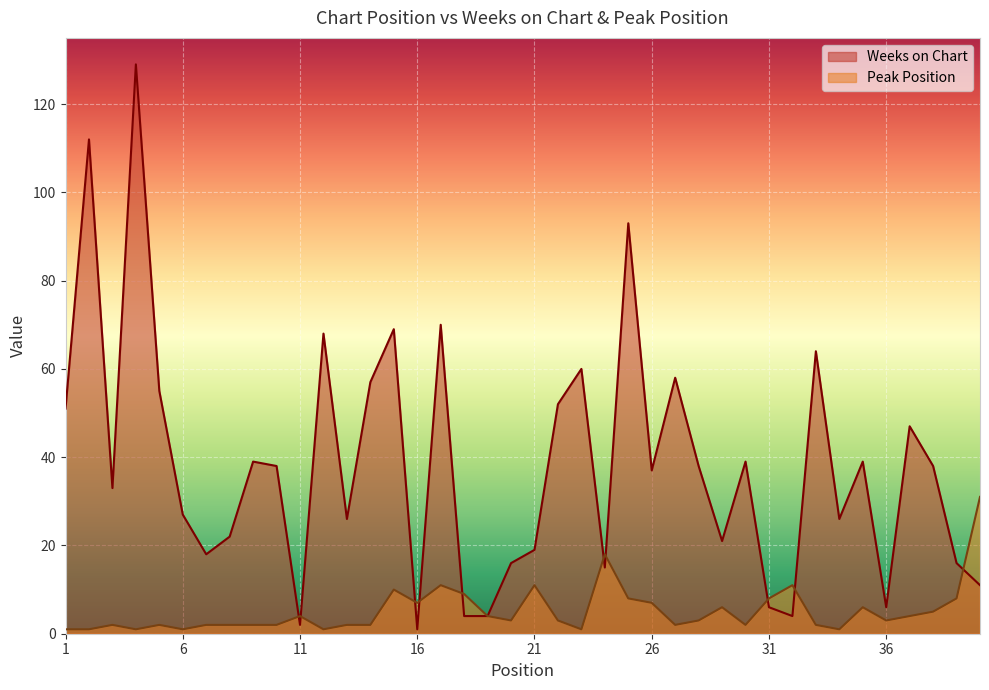

Is it true that Weeks on Chart equals 4 at 19?

True